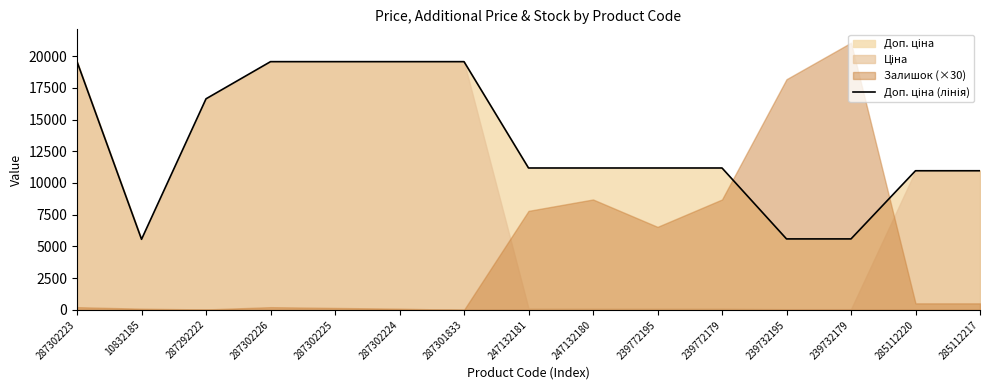

How many data points does each series have?

15